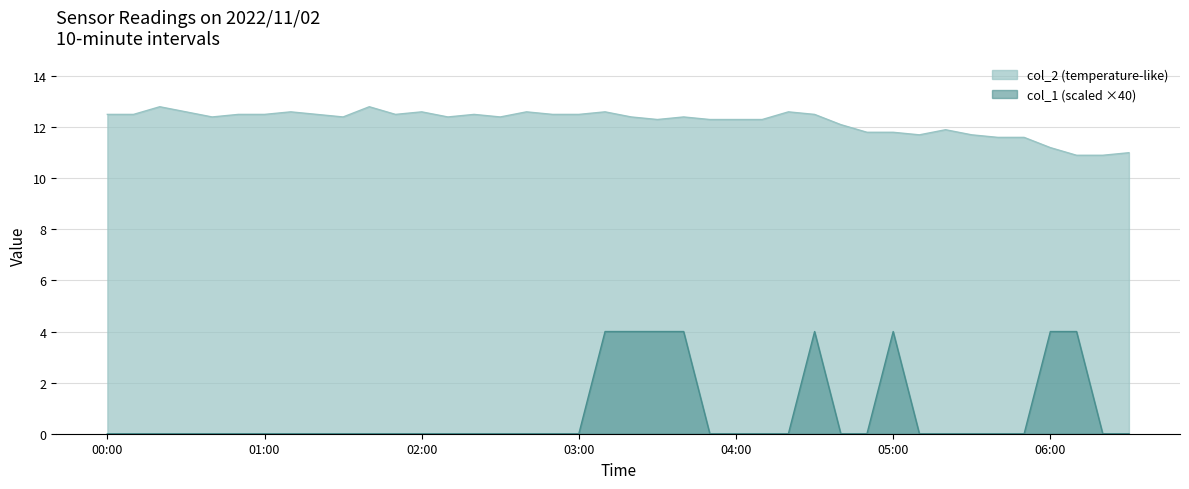

Which series changed the most between 01:20 and 01:40?

col_2